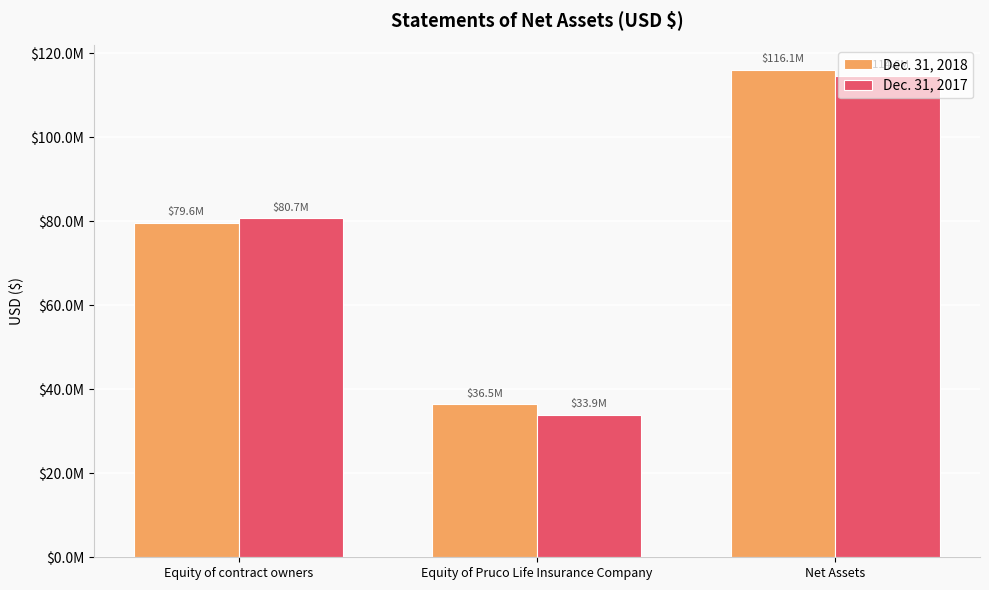

What are all the series names shown in the legend?

Dec. 31, 2018, Dec. 31, 2017